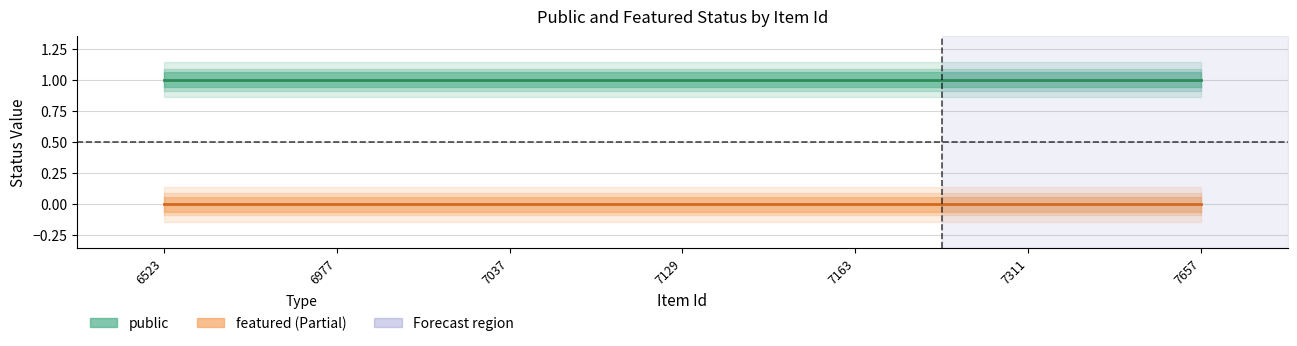

Reading left to right, extract all data points from this chart.

public: 6523=1	6977=1	7037=1	7129=1	7163=1	7311=1	7657=1
featured: 6523=0	6977=0	7037=0	7129=0	7163=0	7311=0	7657=0